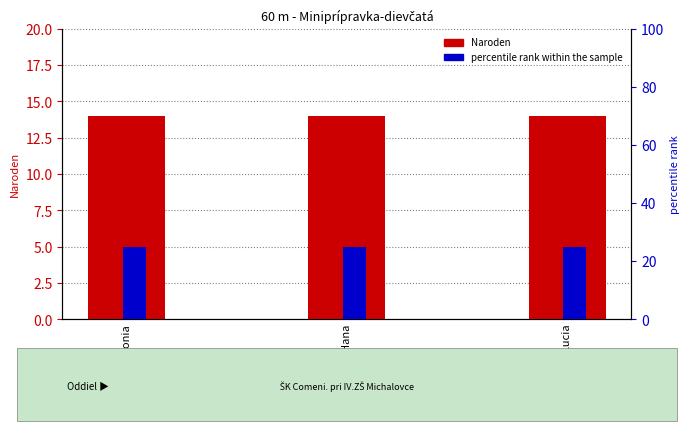

Rank the series at Sevková Hana from highest to lowest value.

percentile rank within the sample, Naroden